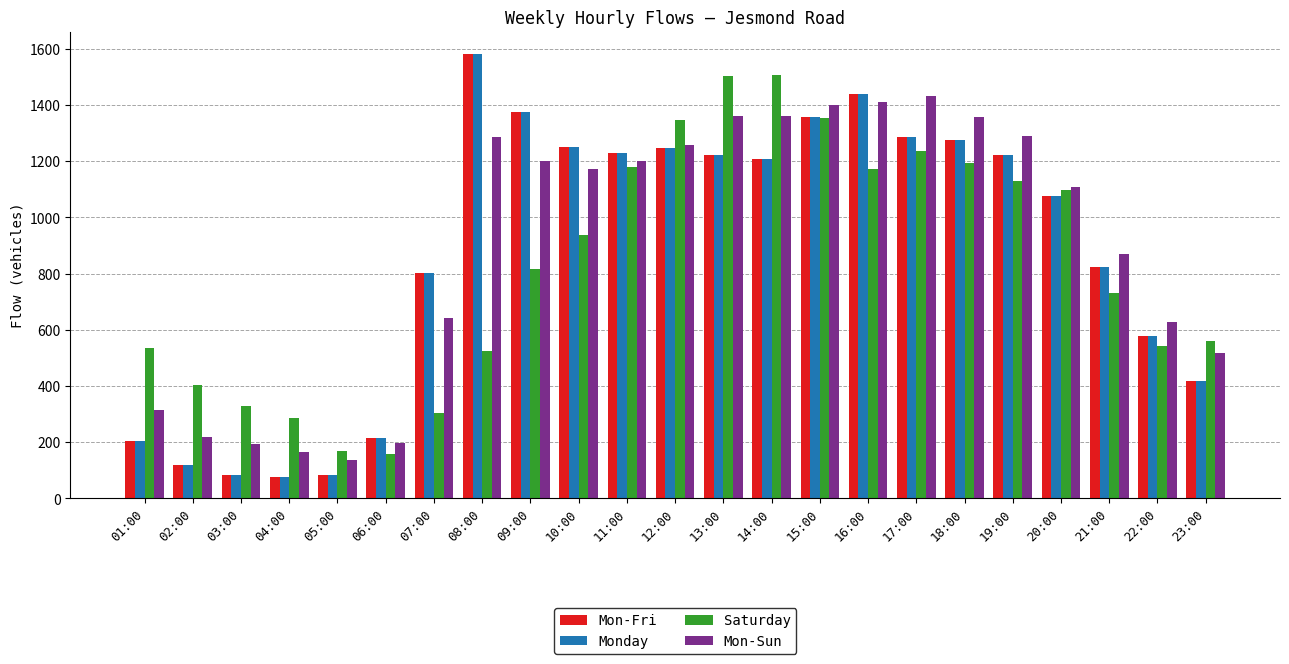

What is the difference between the highest and lowest values at 22:00?

86